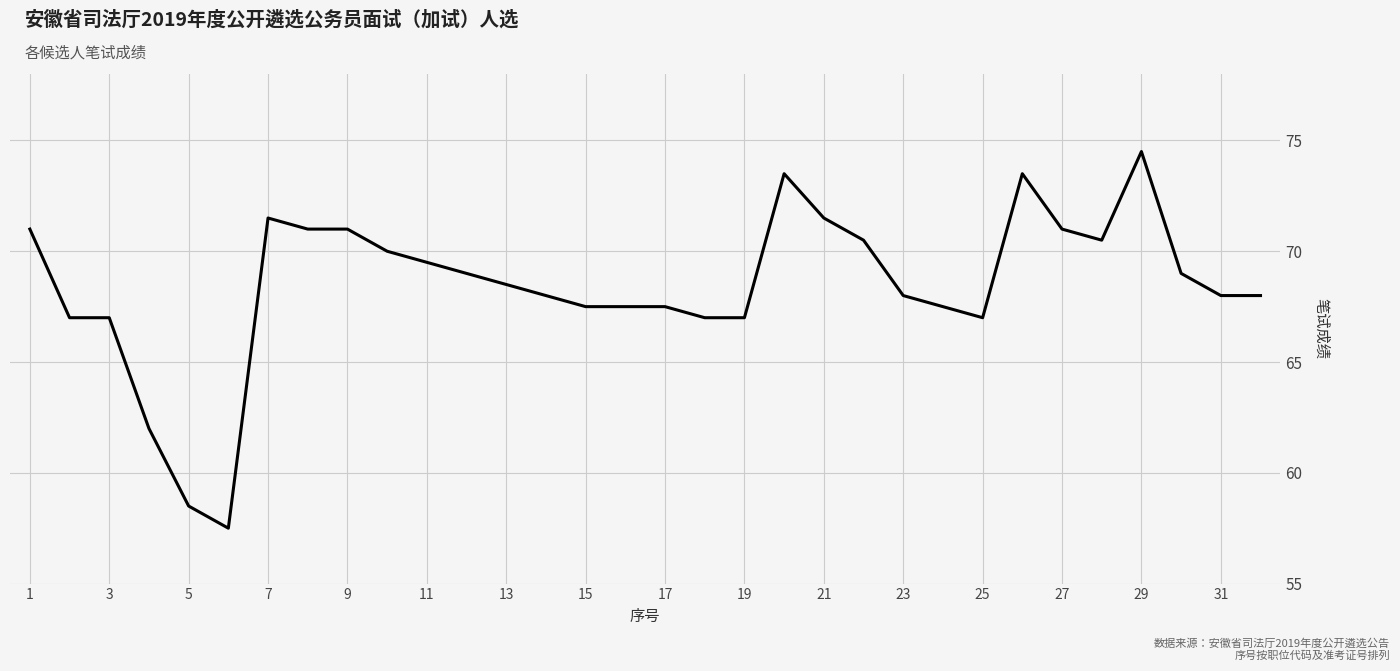

What is the difference between the maximum and minimum values?

17.0